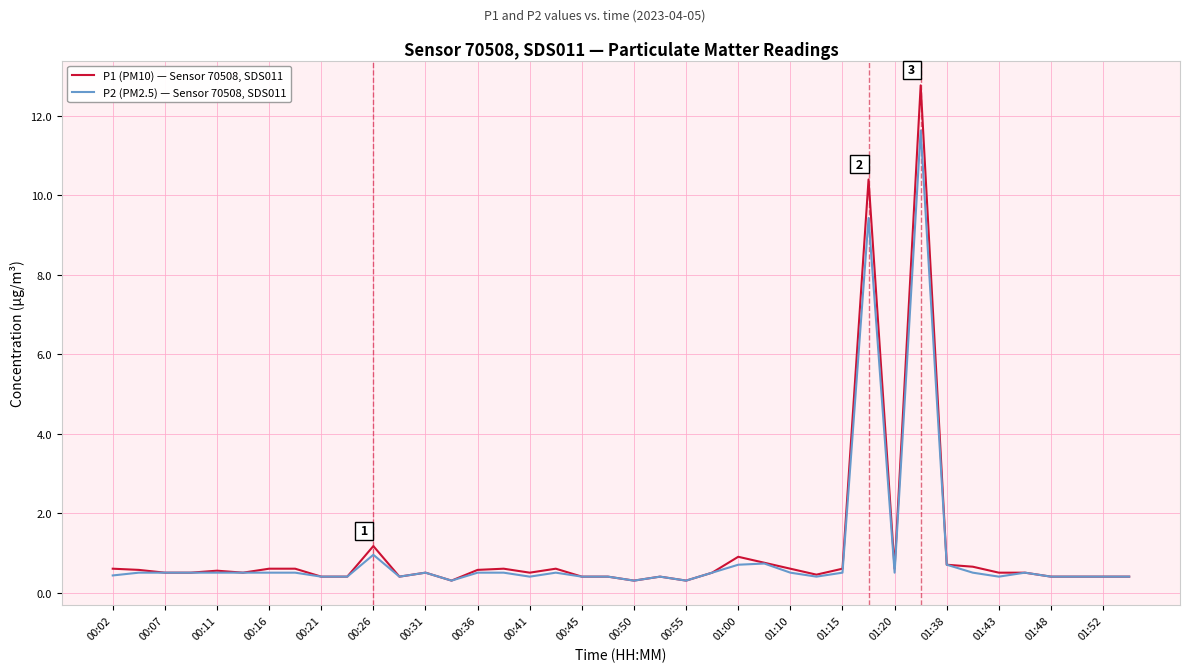

True or false: P2 (PM2.5) — Sensor 70508, SDS011 has more than 1 interior local peaks.

True